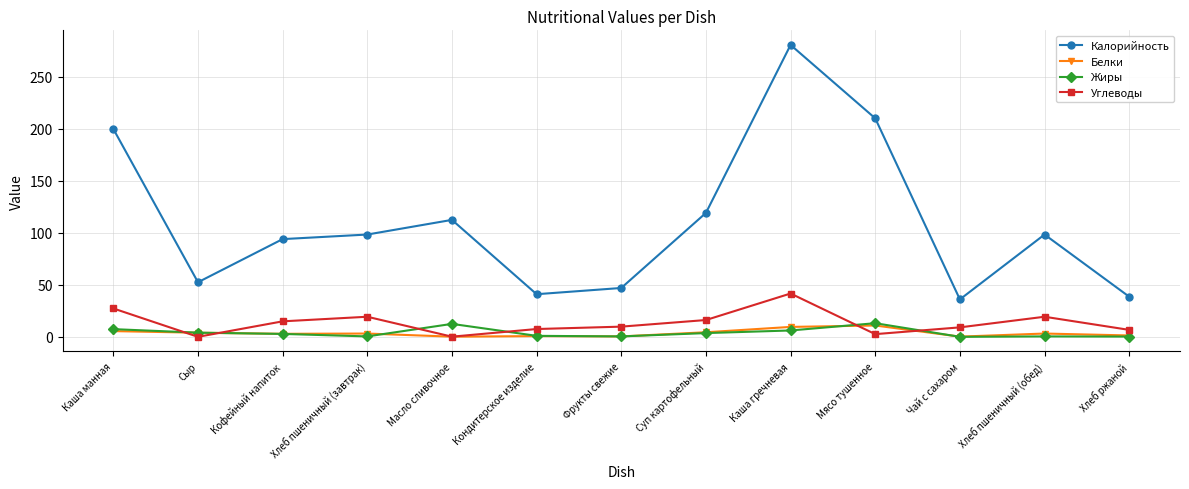

The value of Жиры at Каша гречневая is 6.1. True or false?

True